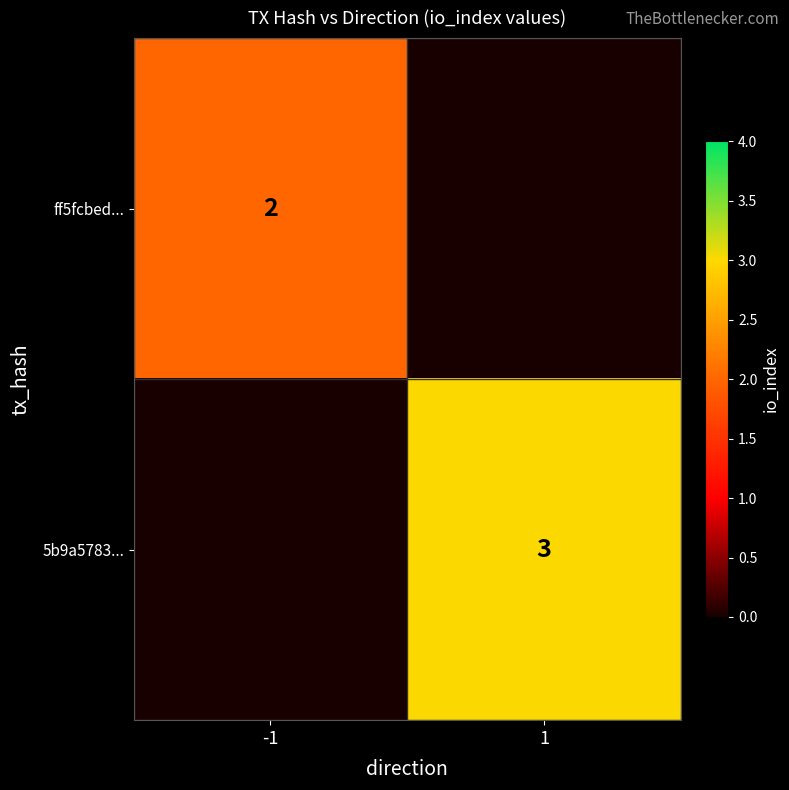

Is it true that ff5fcbed... equals 2 at -1?

True